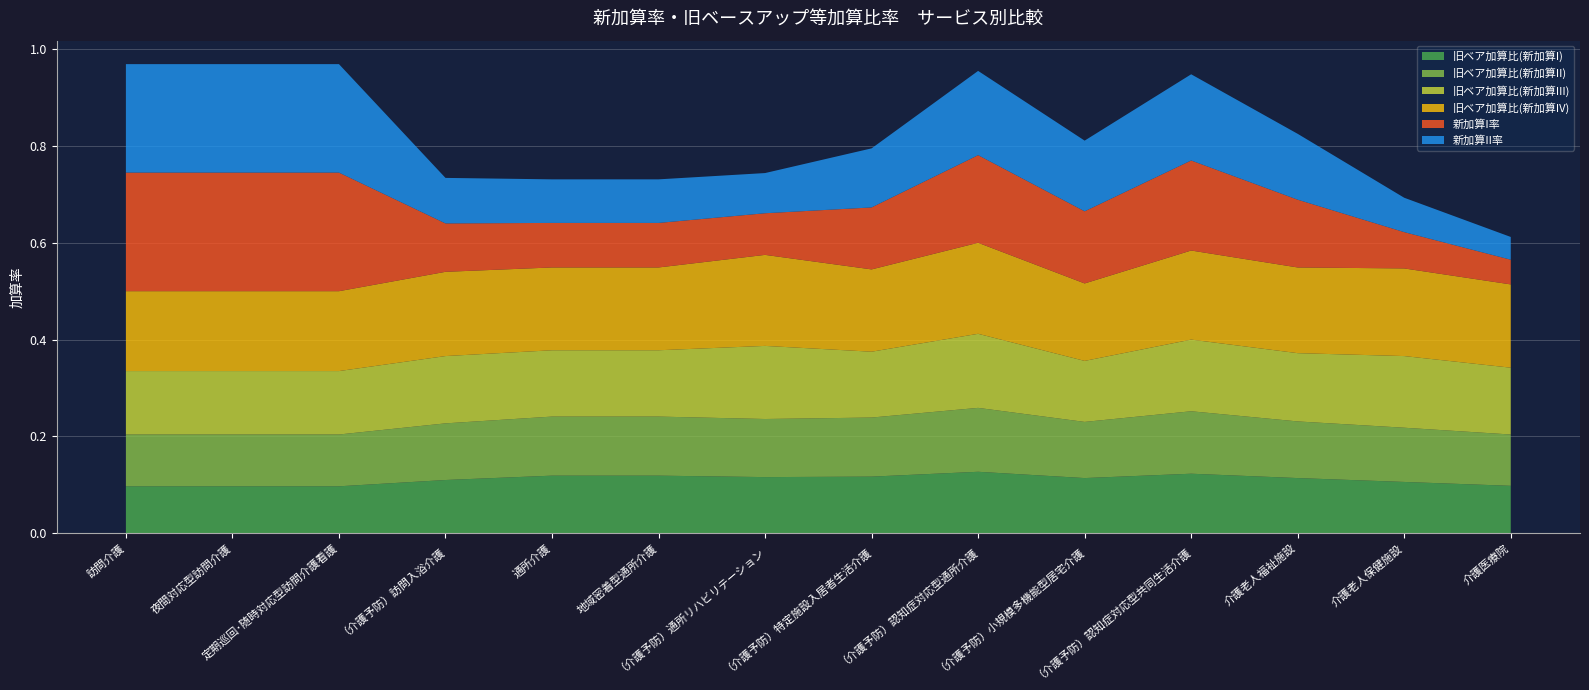

Reading left to right, what are all the values shown in this chart?

旧ベア加算比(新加算I): 0.1	0.1	0.1	0.1	0.1	0.1	0.1	0.1	0.1	0.1	0.1	0.1	0.1	0.1
旧ベア加算比(新加算II): 0.1	0.1	0.1	0.1	0.1	0.1	0.1	0.1	0.1	0.1	0.1	0.1	0.1	0.1
旧ベア加算比(新加算III): 0.1	0.1	0.1	0.1	0.1	0.1	0.2	0.1	0.2	0.1	0.1	0.1	0.1	0.1
旧ベア加算比(新加算IV): 0.2	0.2	0.2	0.2	0.2	0.2	0.2	0.2	0.2	0.2	0.2	0.2	0.2	0.2
新加算I率: 0.2	0.2	0.2	0.1	0.1	0.1	0.1	0.1	0.2	0.1	0.2	0.1	0.1	0.1
新加算II率: 0.2	0.2	0.2	0.1	0.1	0.1	0.1	0.1	0.2	0.1	0.2	0.1	0.1	0.0